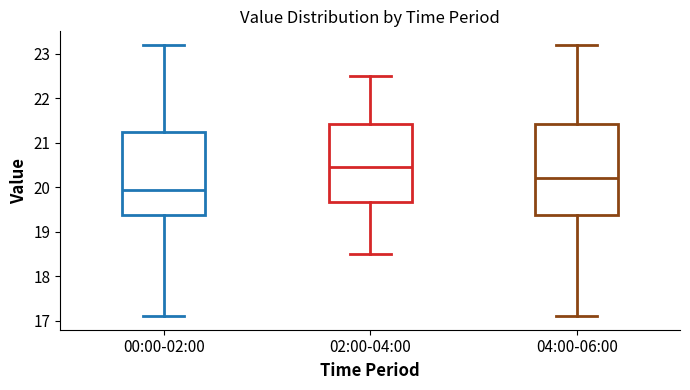

Which box's median line is the highest?

02:00-04:00